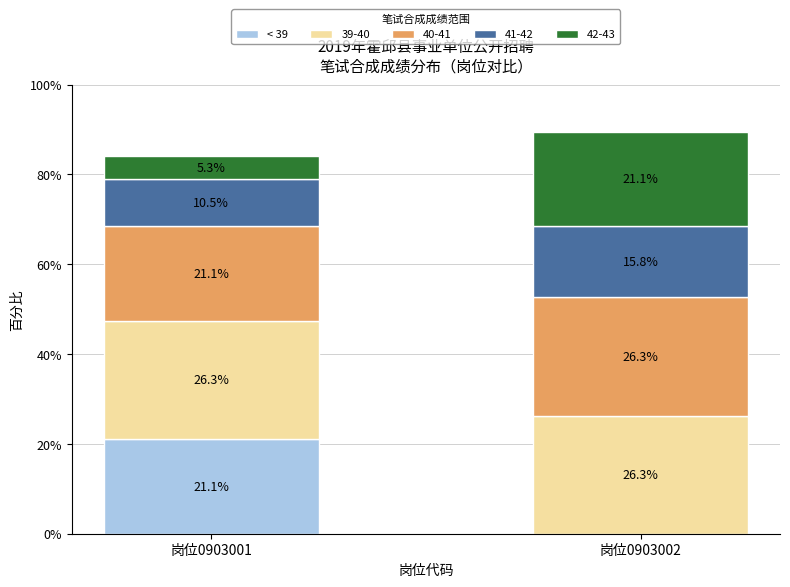

The < 39 series shows 7.3 at 岗位0903002. True or false?

False